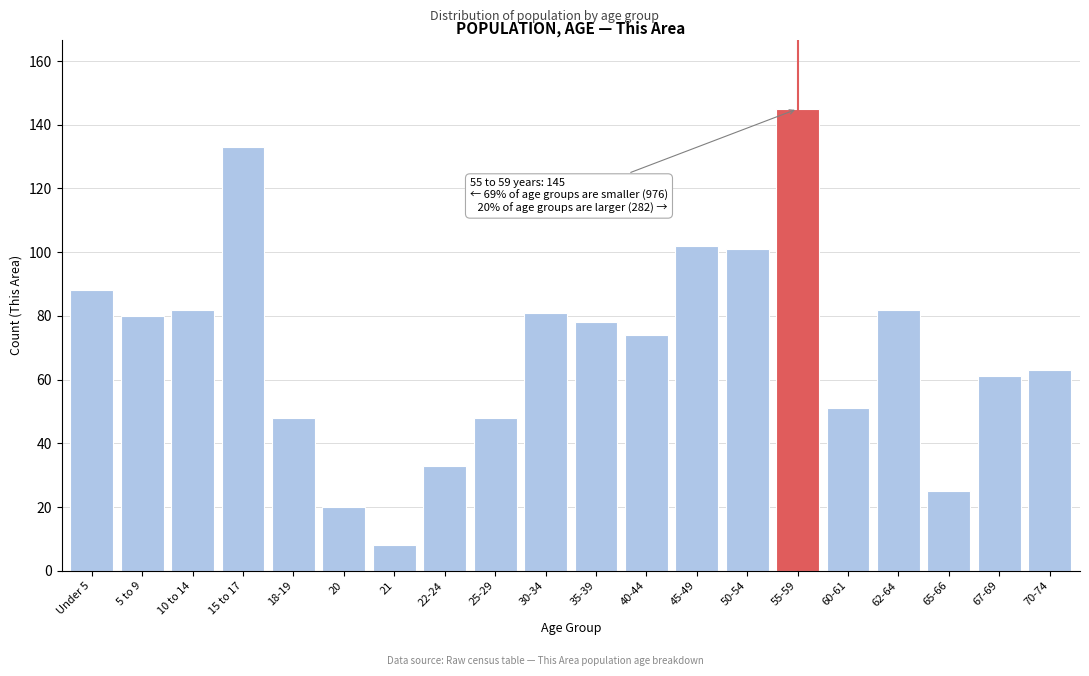

Reading left to right, list all the values displayed in this chart.

Under 5=88	5 to 9=80	10 to 14=82	15 to 17=133	18-19=48	20=20	21=8	22-24=33	25-29=48	30-34=81	35-39=78	40-44=74	45-49=102	50-54=101	55-59=145	60-61=51	62-64=82	65-66=25	67-69=61	70-74=63